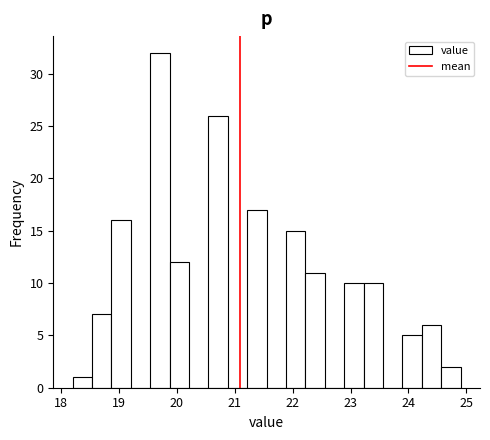

Read against the x-axis, roughly where is the centre of the tallest bar?

19.7